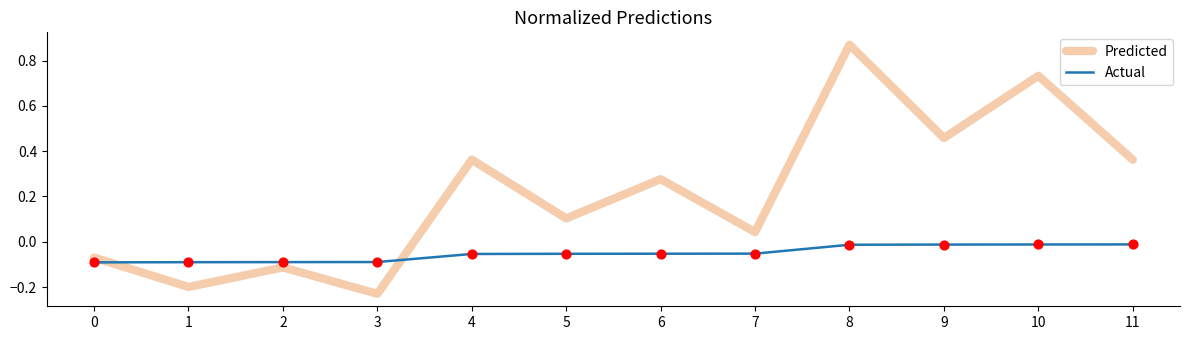

What are all the series names shown in the legend?

Predicted, Actual